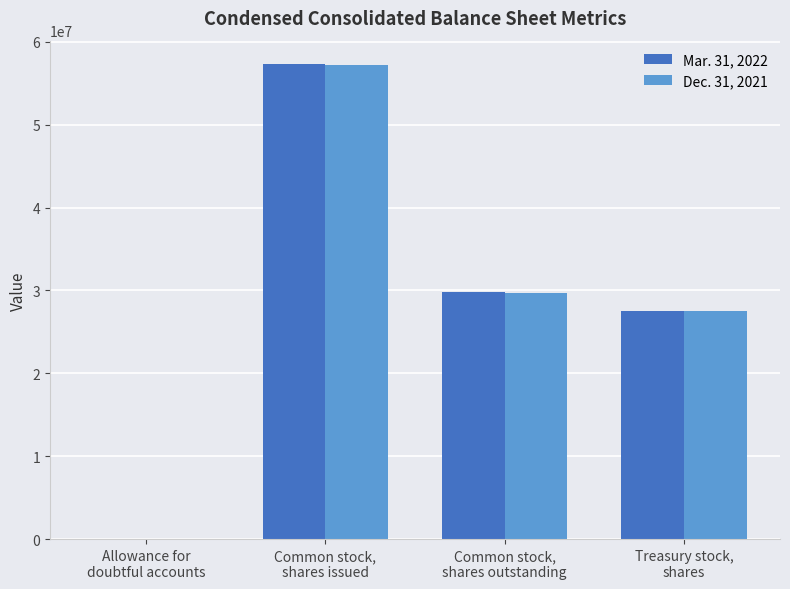

What is the sum of the Mar. 31, 2022 values at Treasury stock,
shares and Allowance for
doubtful accounts?

27519454